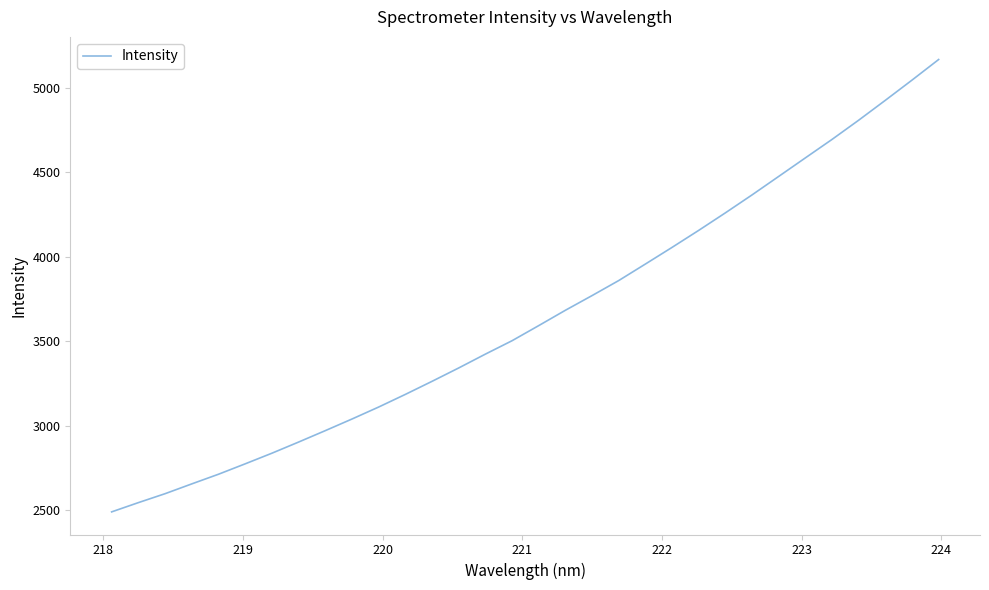

What is the minimum value shown in the chart?

2491.5